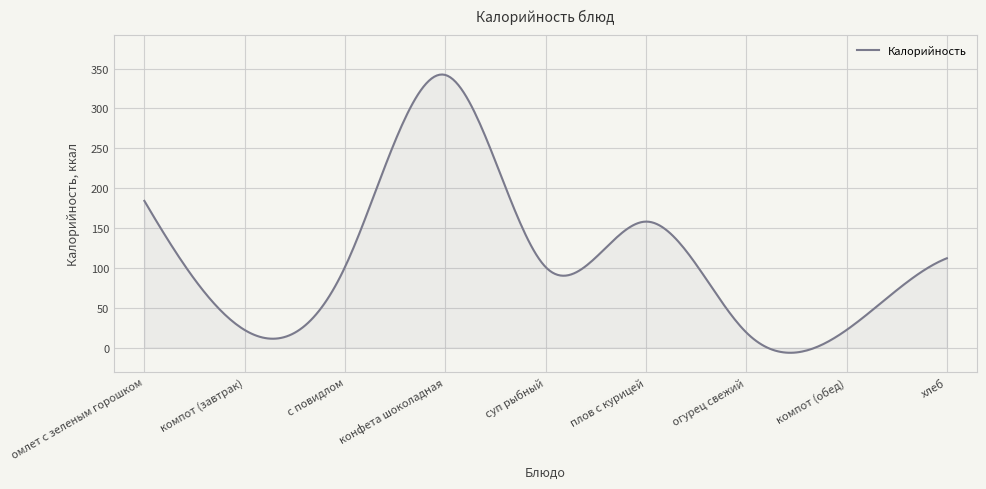

Where is the first local minimum?

компот (завтрак)